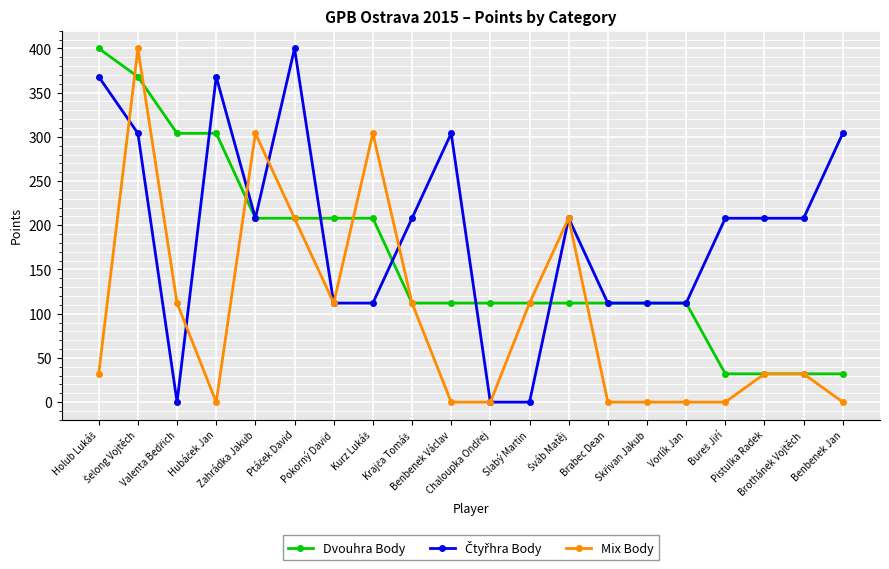

What is the maximum value for Mix Body?

400